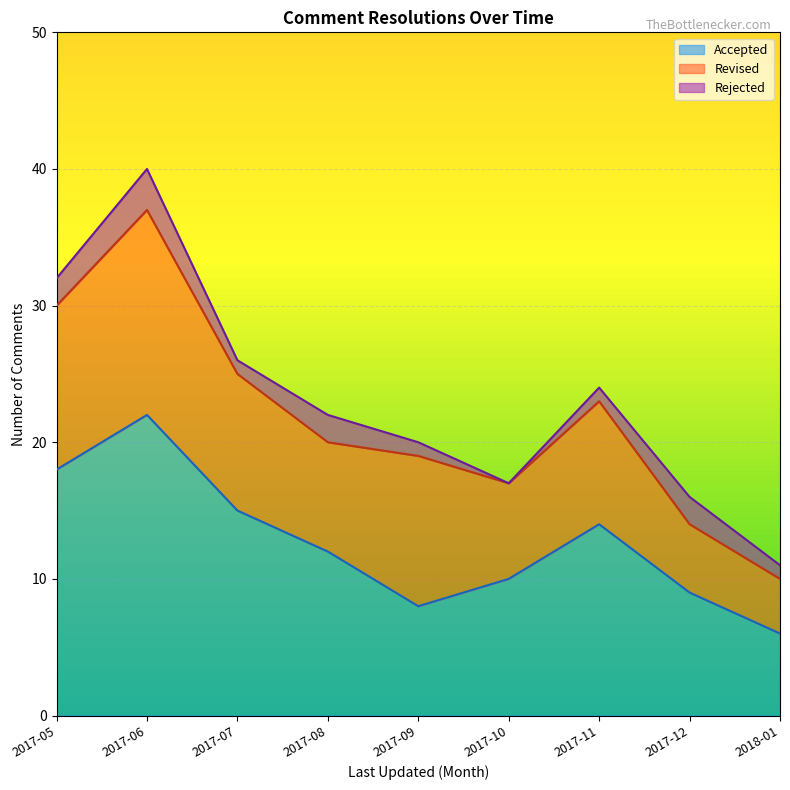

What is the difference between the Revised values at 2017-08 and 2017-07?

2